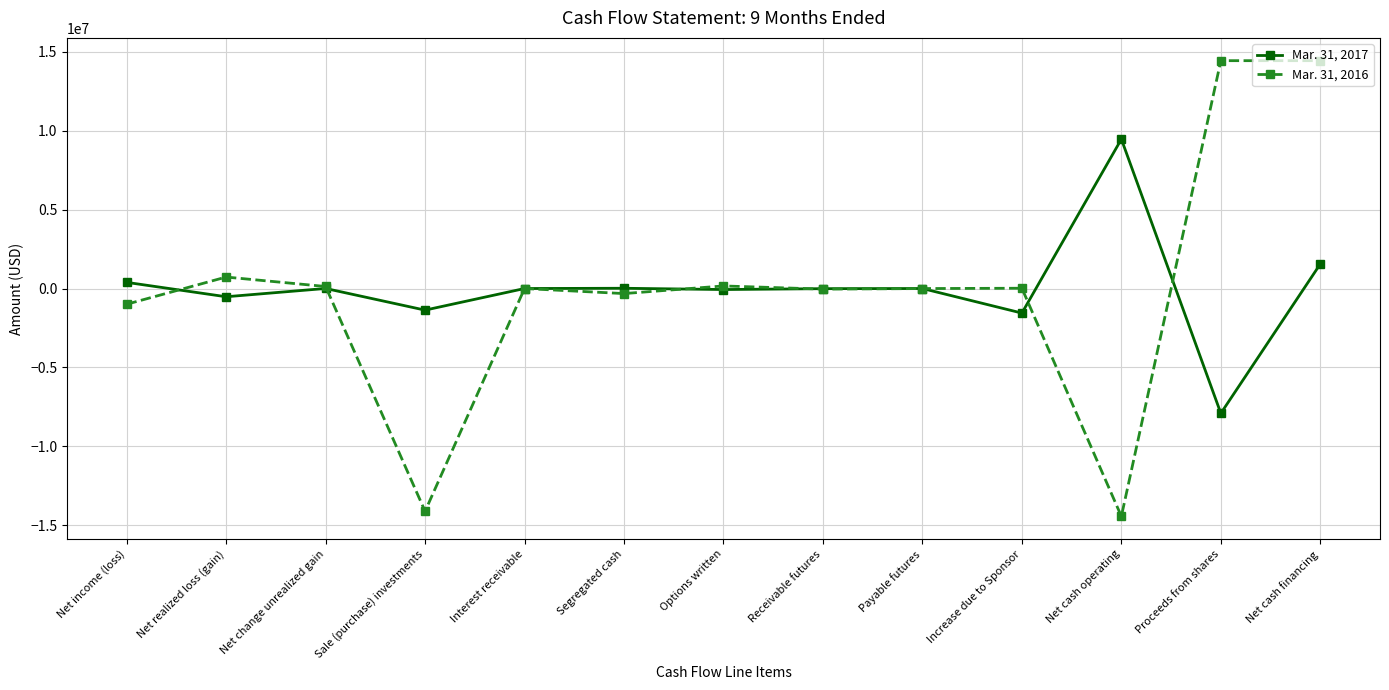

Is it true that Mar. 31, 2016 equals -286 at Interest receivable?

True